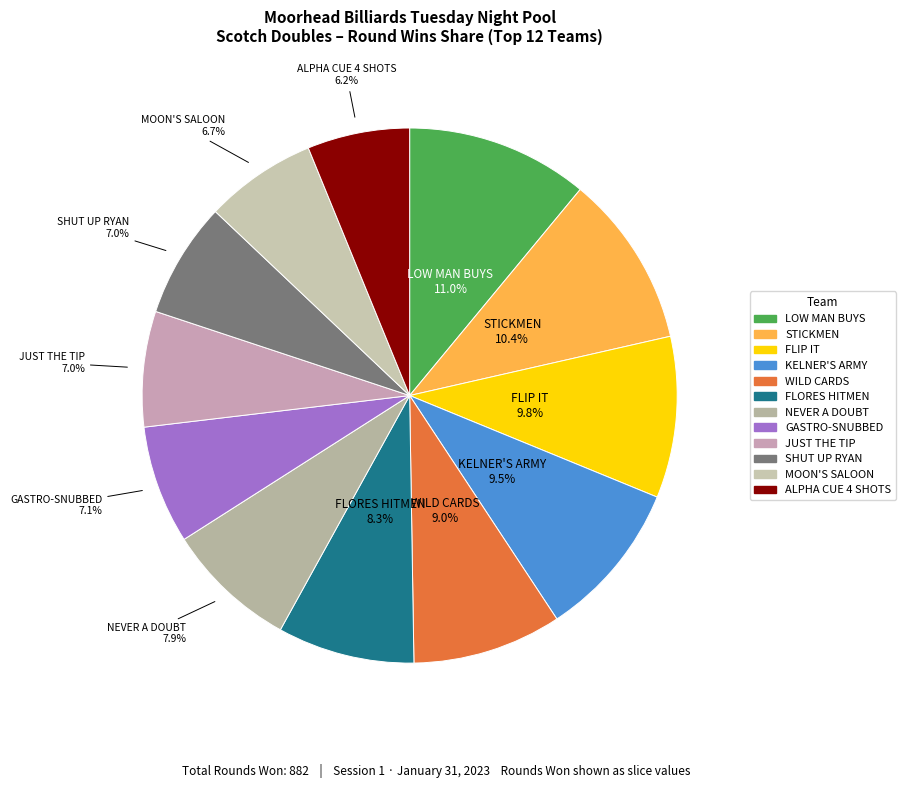

Do GASTRO-SNUBBED and STICKMEN together represent more than half of the pie?

No